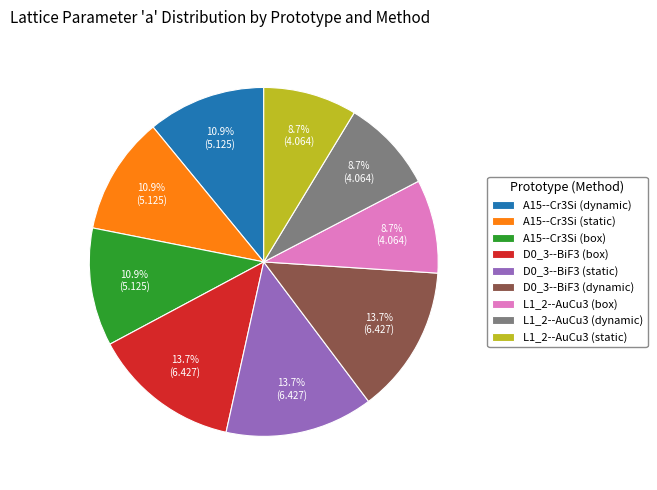

True or false: D0_3--BiF3 (static) accounts for 5% of the total.

False